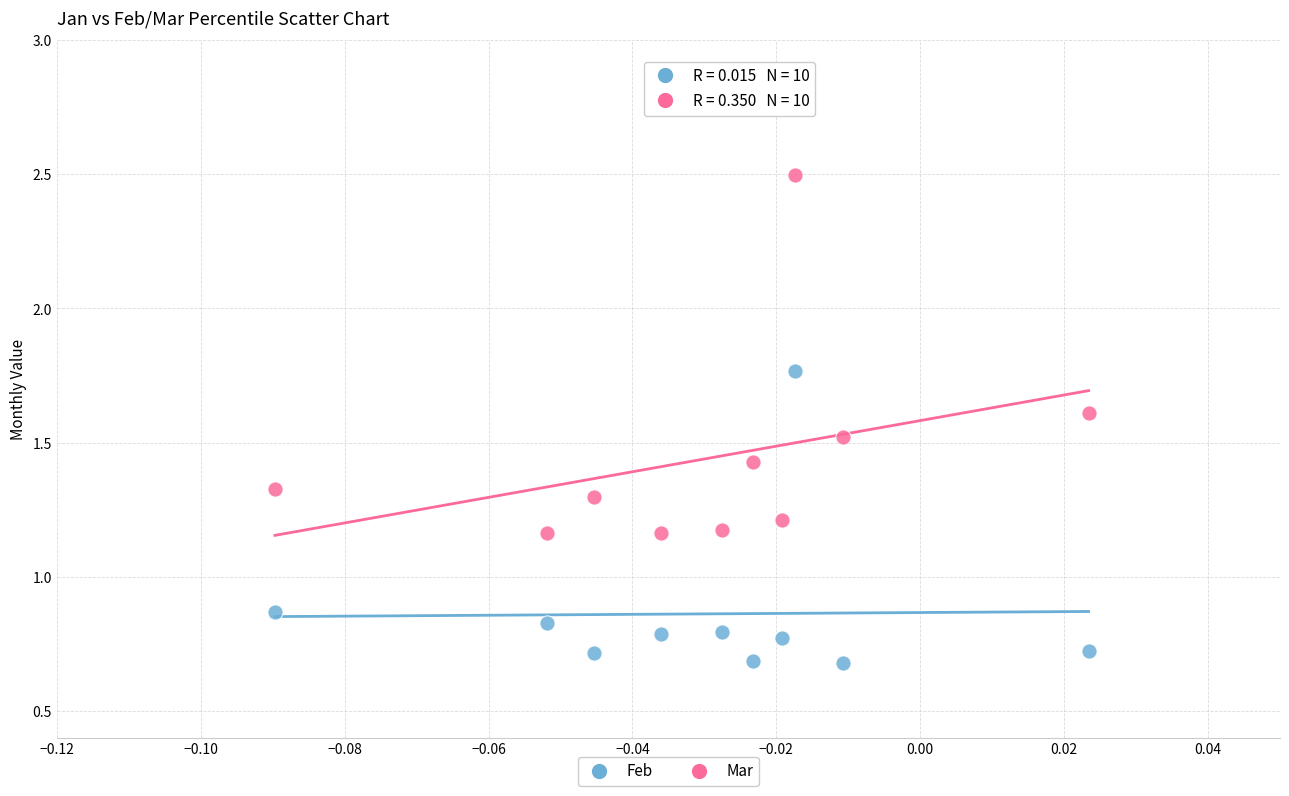

What are all the series names shown in the legend?

Feb, Mar